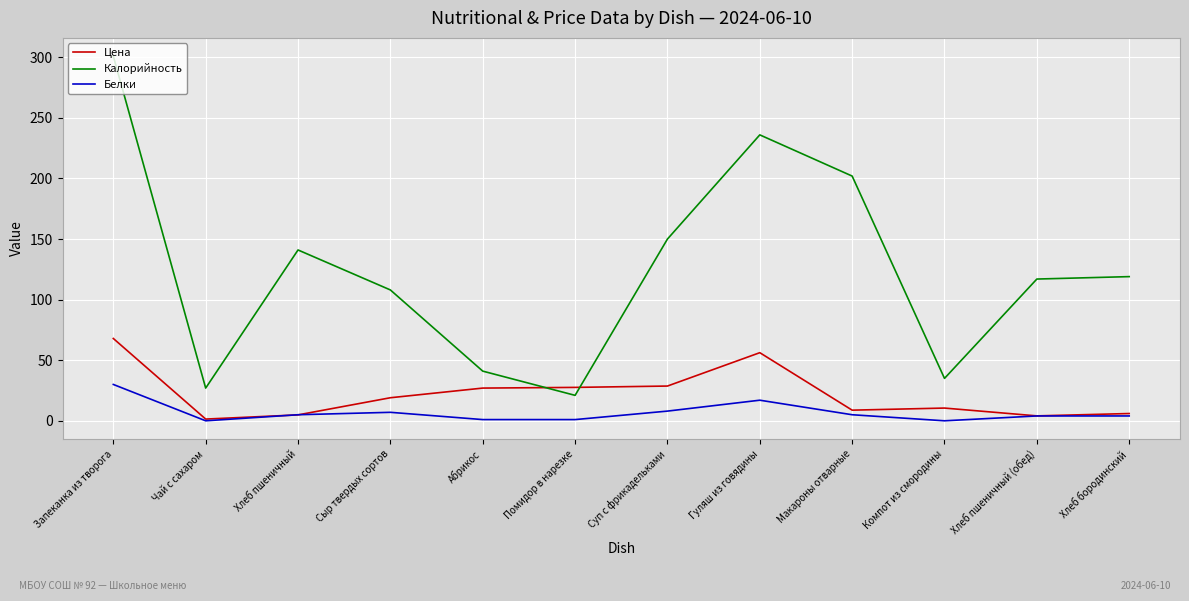

Which series has the largest total across all categories?

Калорийность